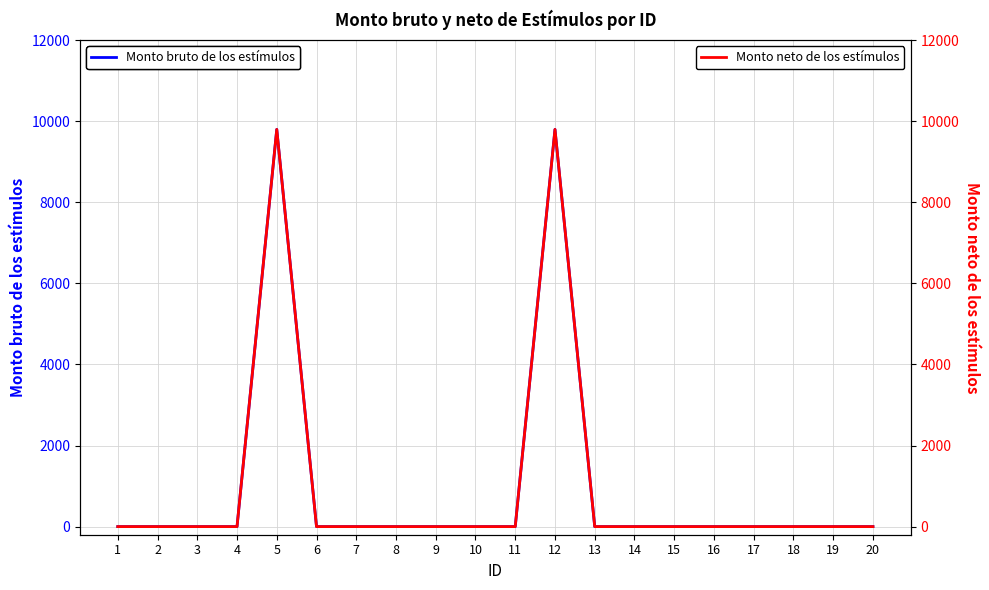

True or false: Monto bruto de los estímulos has a value of -4151 at 16.

False